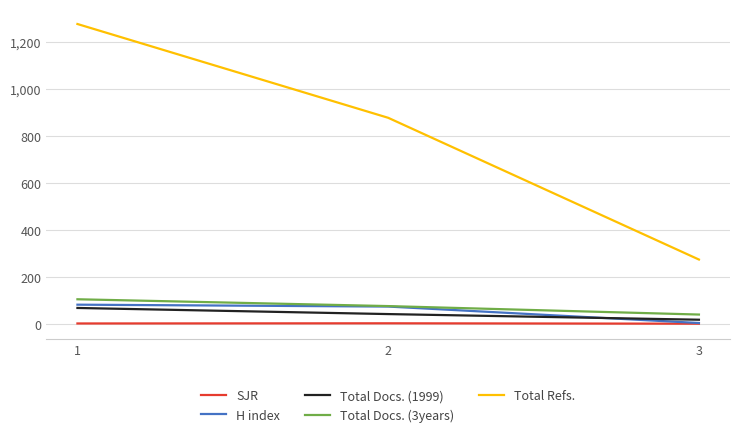

What is the difference between the Total Refs. values at 1 and 3?

1002.0